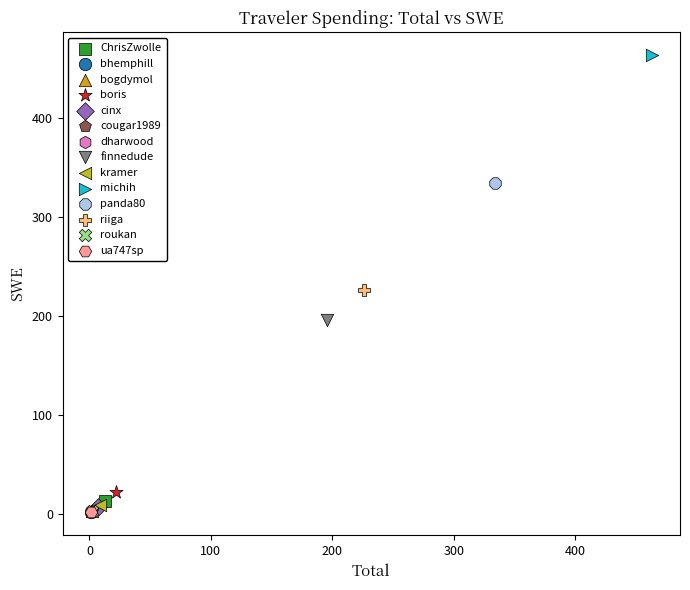

Which series reaches the maximum Y coordinate?

michih